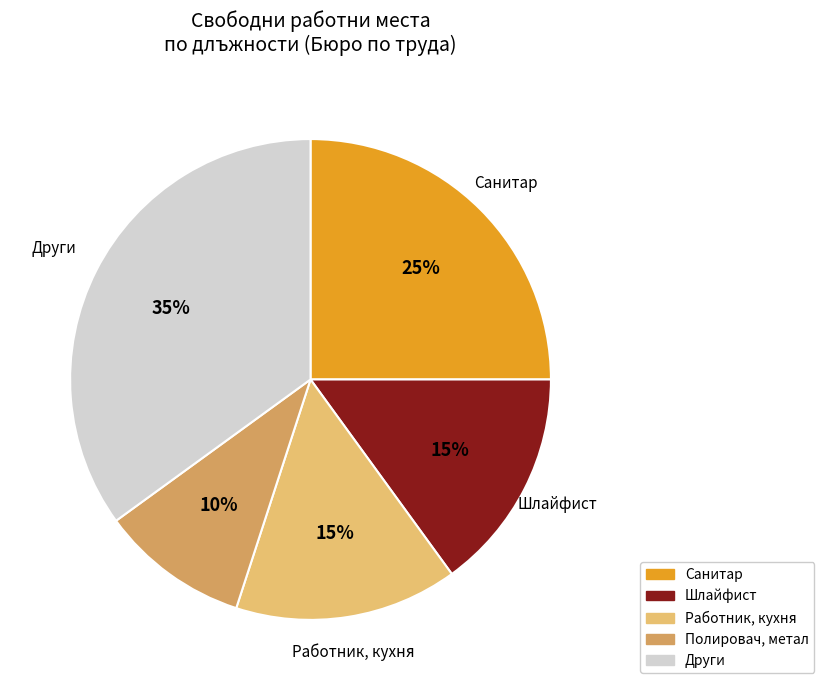

To the nearest percent, what is the difference between the largest and smallest slice percentages?

25%